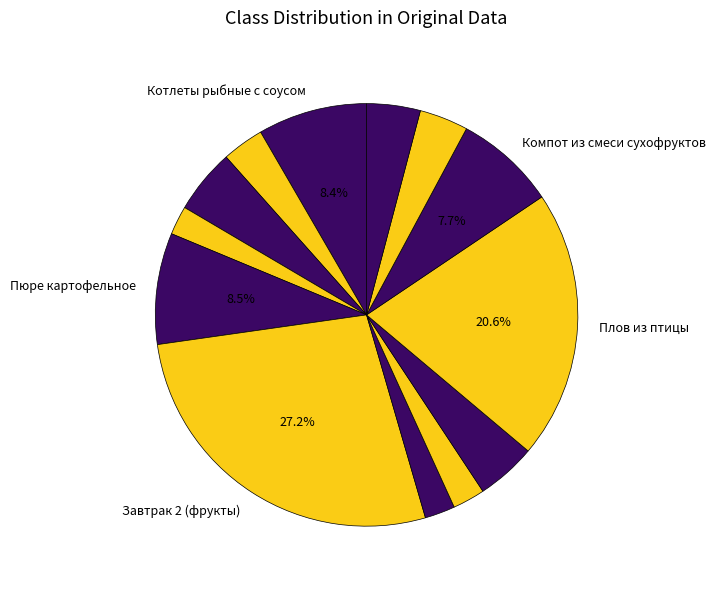

How many slices are in this pie chart?

13